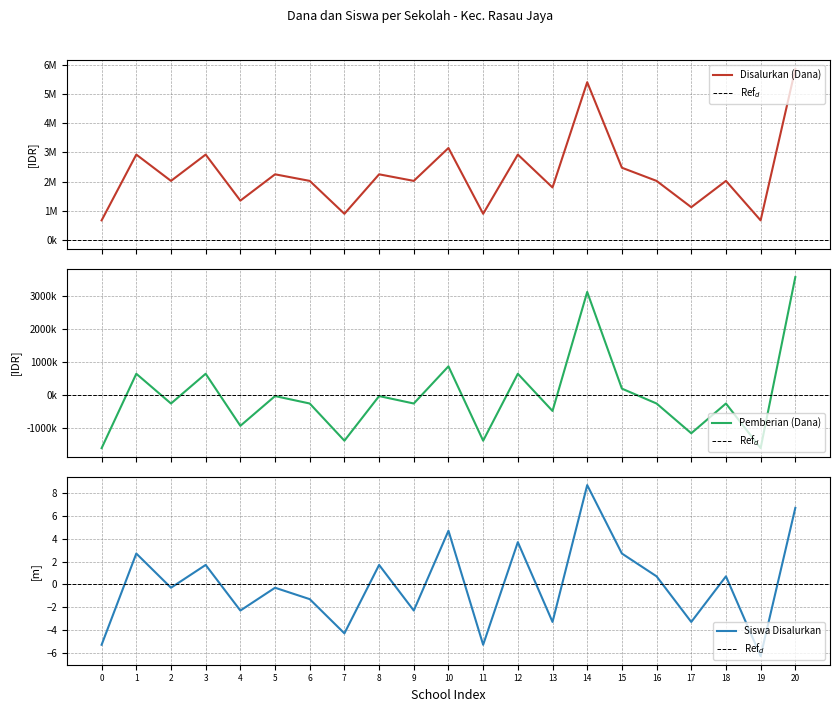

What is the highest value of the Disalurkan (Dana) series?

5850000.0